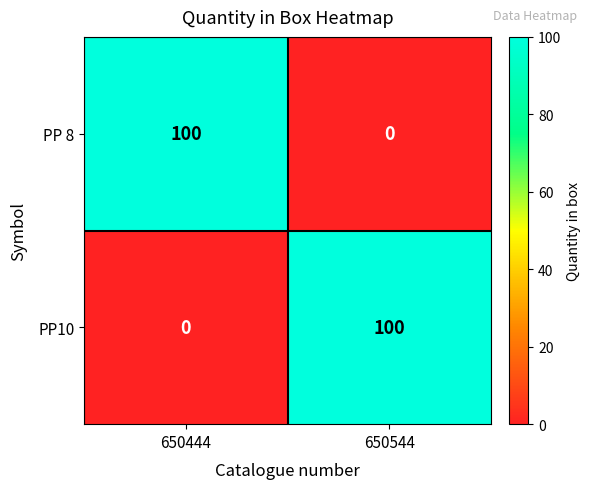

What is the total value across all series at 650444?

100